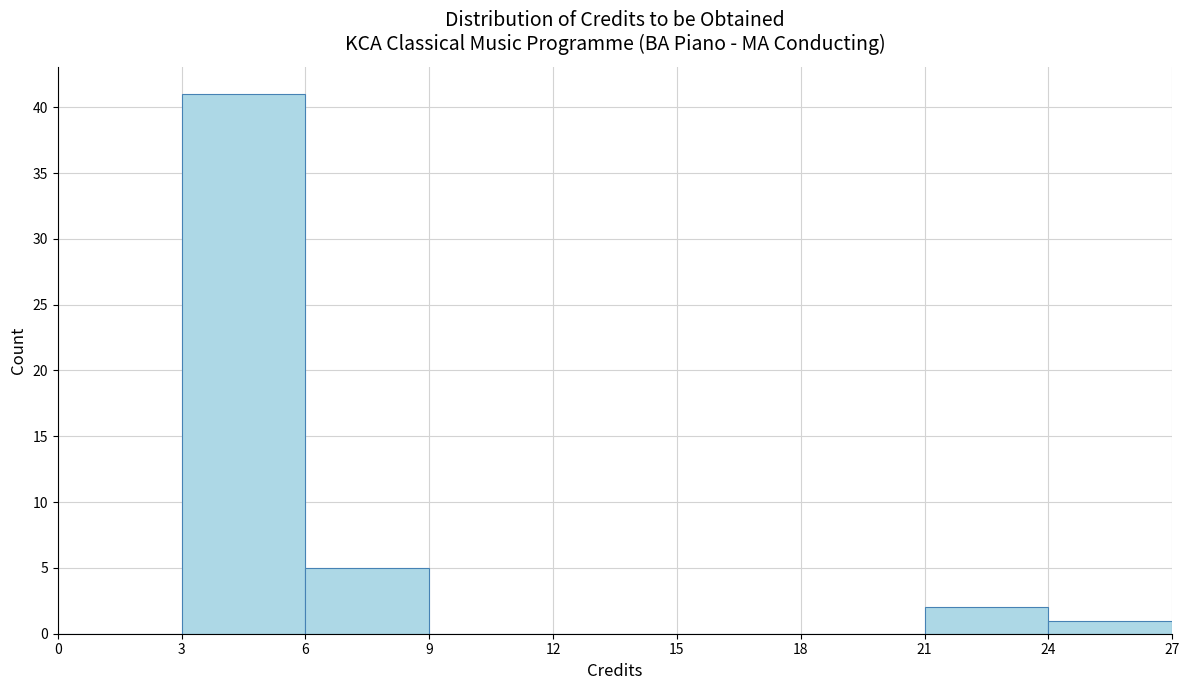

How tall is the bar that spans 21 to 24 on the x-axis? The values are not printed on the chart, so give them approximately, as read against the axis.

2